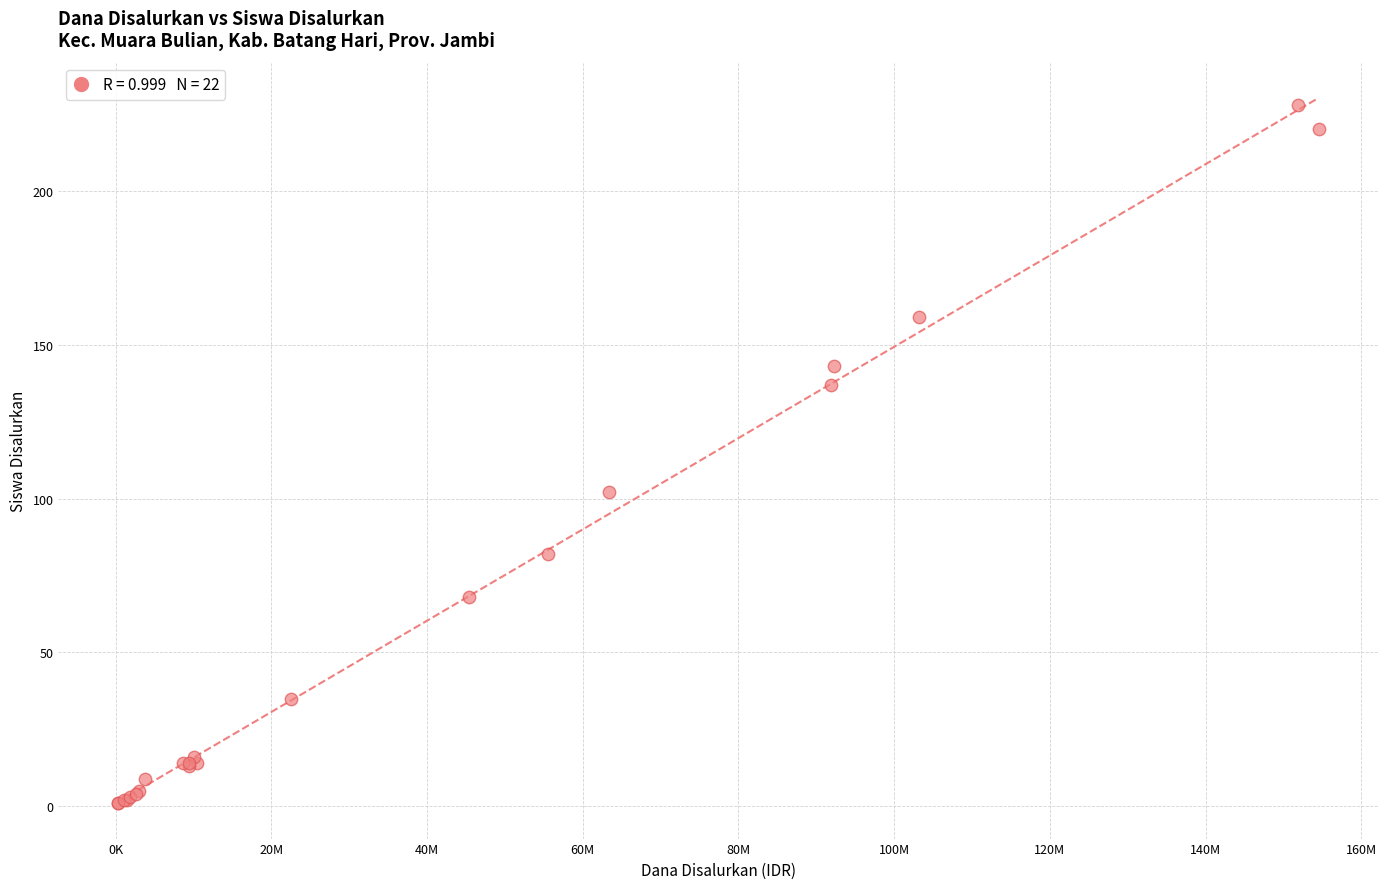

What Y value in the scatter plot is closest to 114?

102